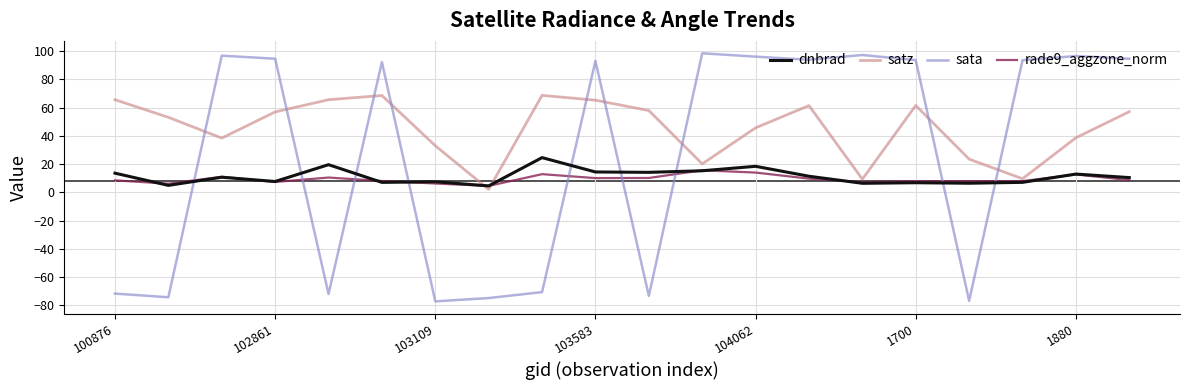

How many values in the satz series exceed 56?

10